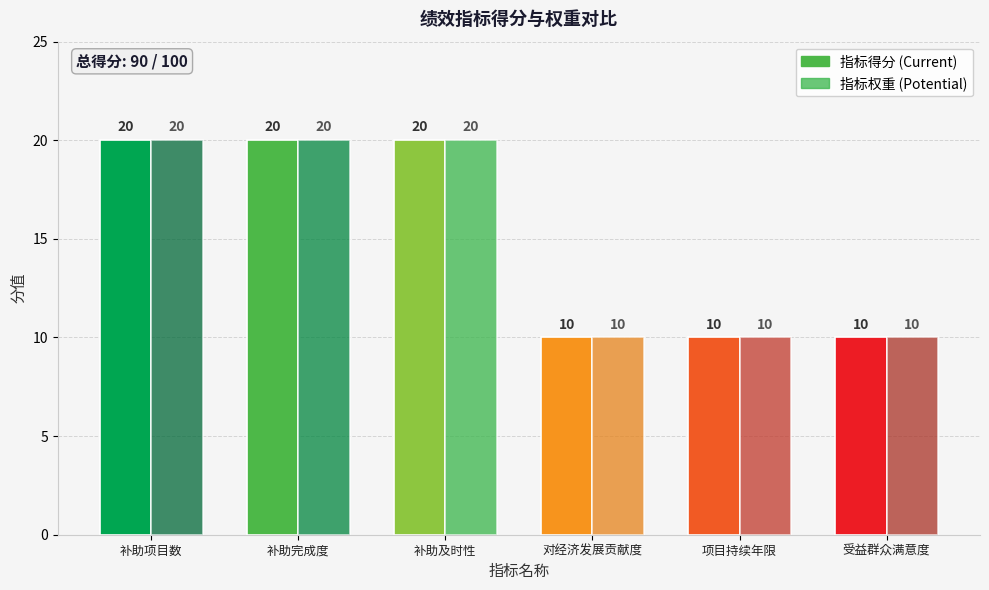

What is the total value across all series at 项目持续年限?

20